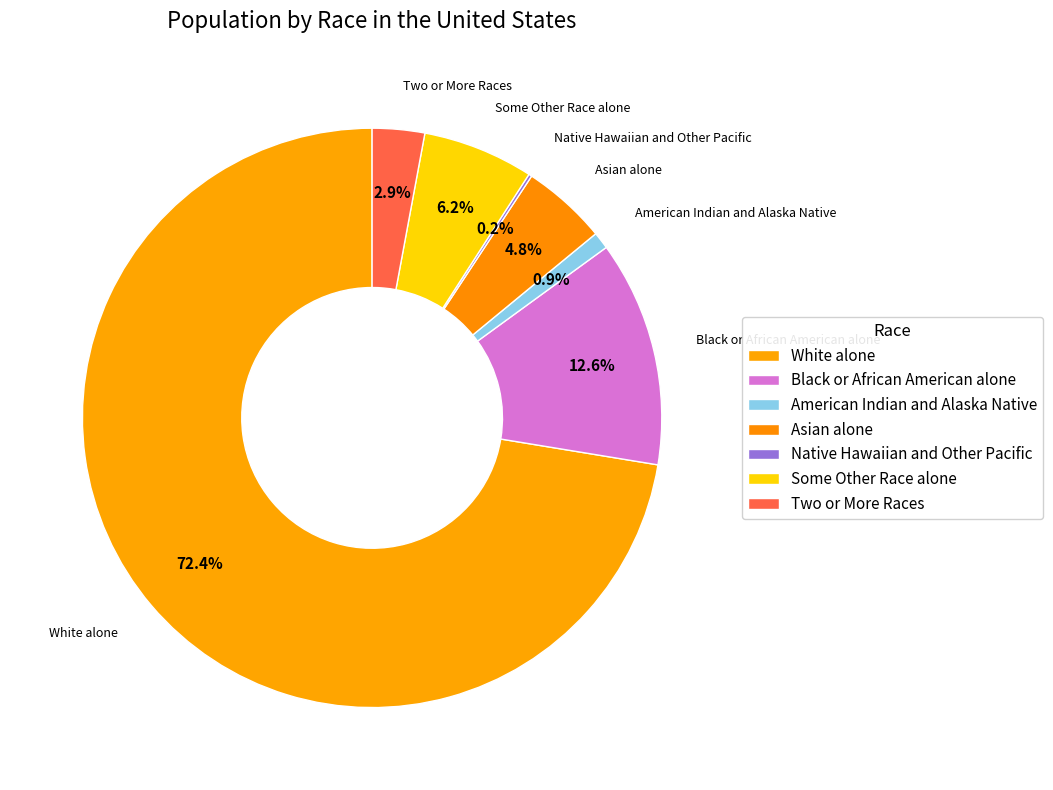

How much of the chart is everything except Two or More Races?

97.1%